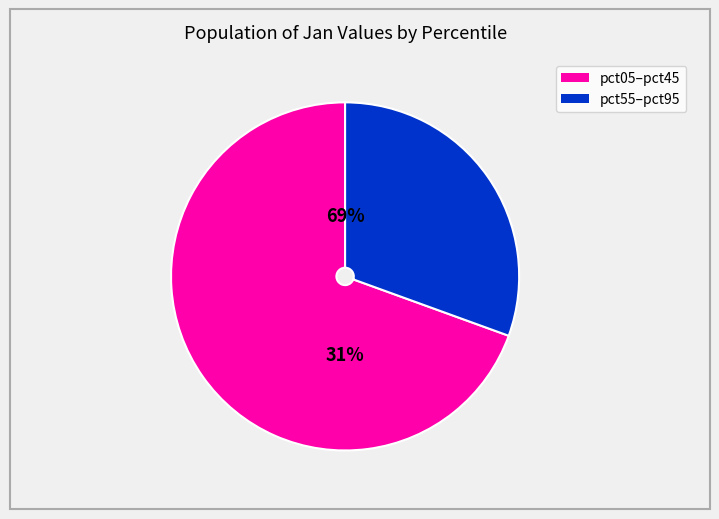

True or false: pct35 accounts for 1% of the total.

False